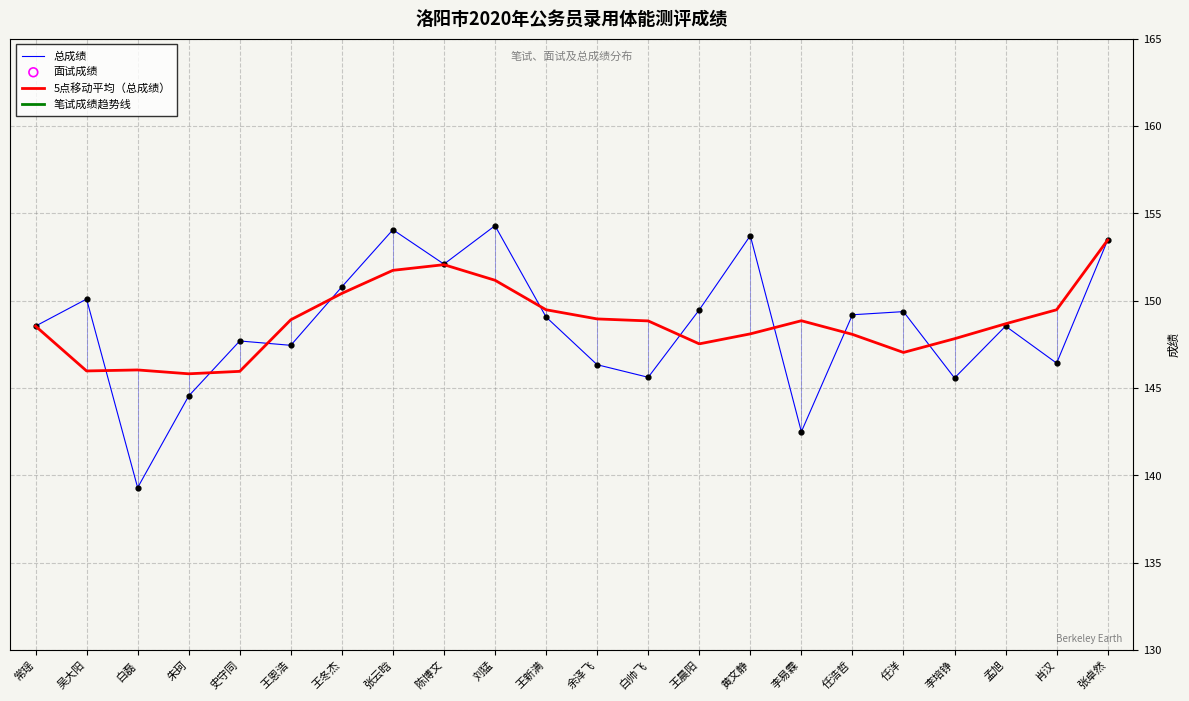

Which series reaches the maximum Y coordinate?

总成绩